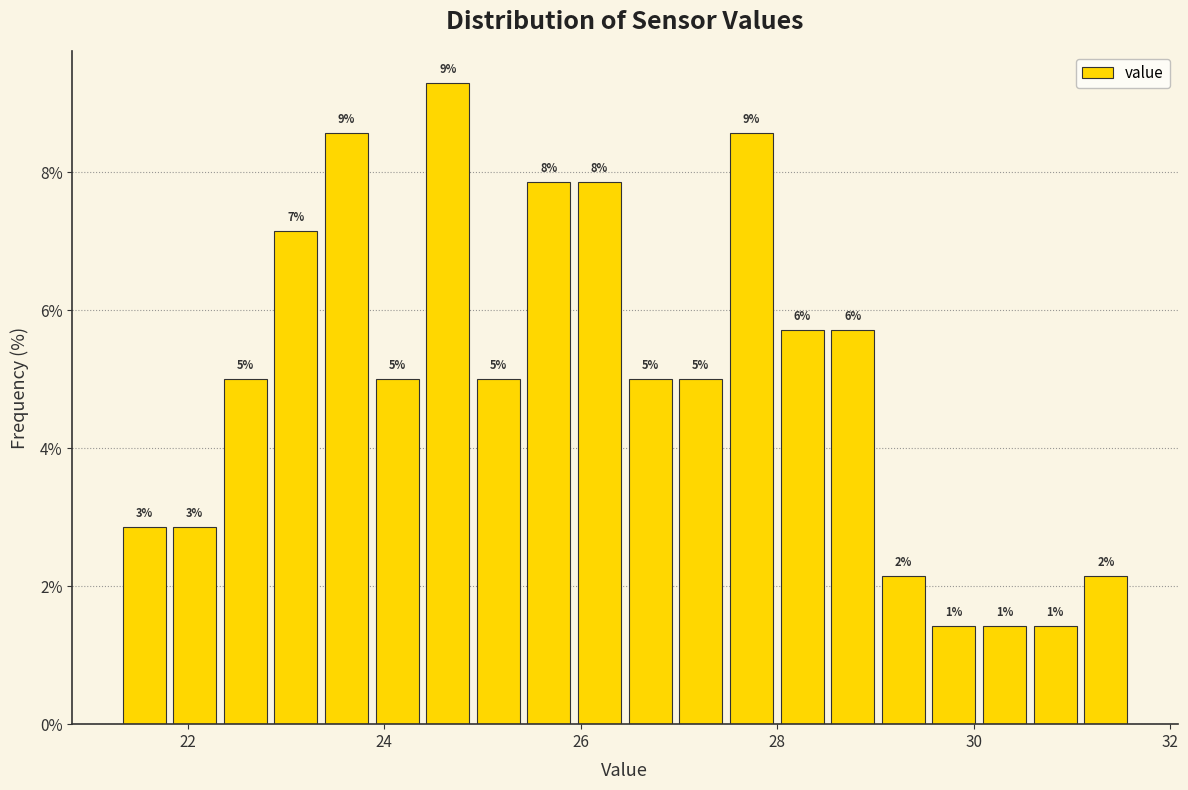

Read against the x-axis, roughly where is the centre of the tallest bar?

24.6